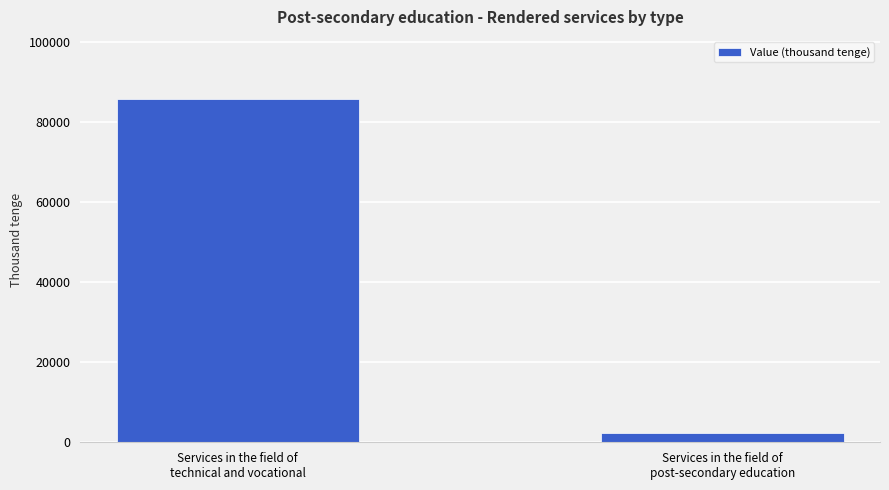

Reading left to right, list all the values displayed in this chart.

85866	2312